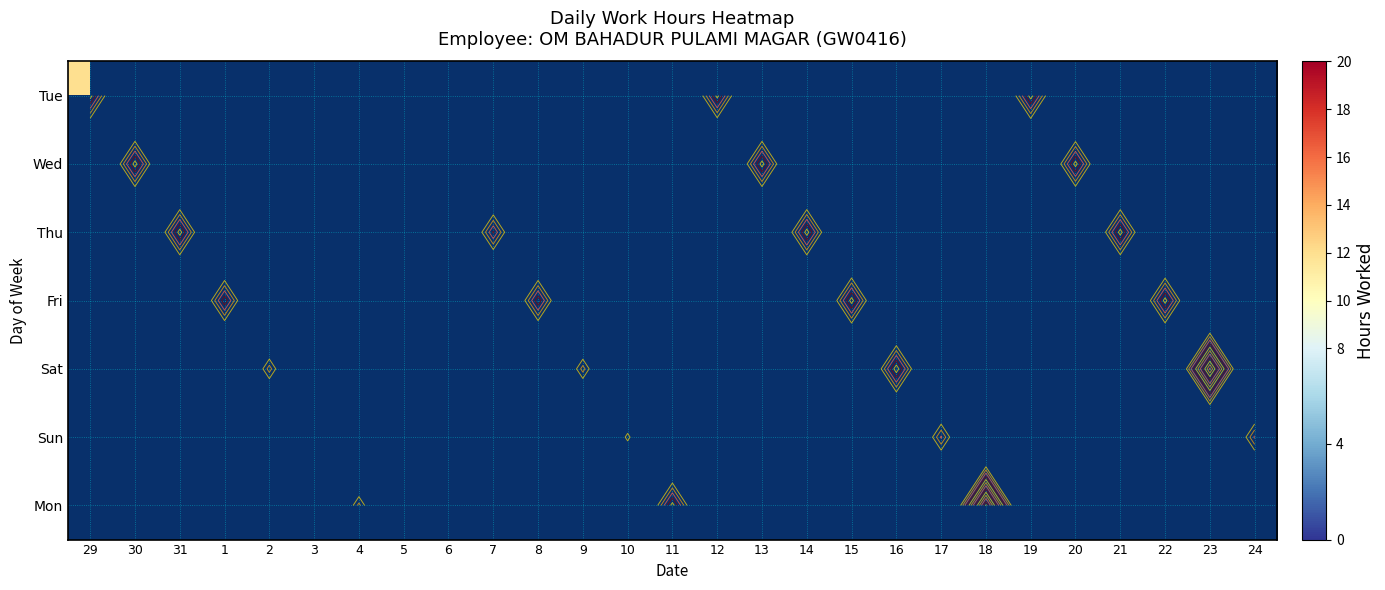

The Sat series shows 6.0 at 2. True or false?

False